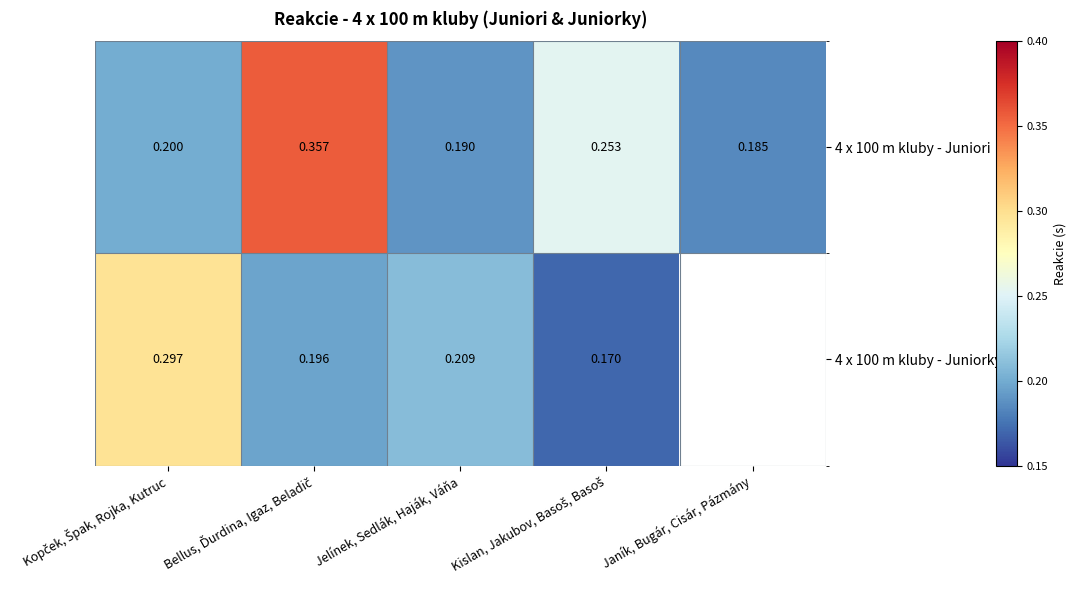

At which label is 4 x 100 m kluby - Juniori closest to 0?

Janík, Bugár, Cisár, Pázmány